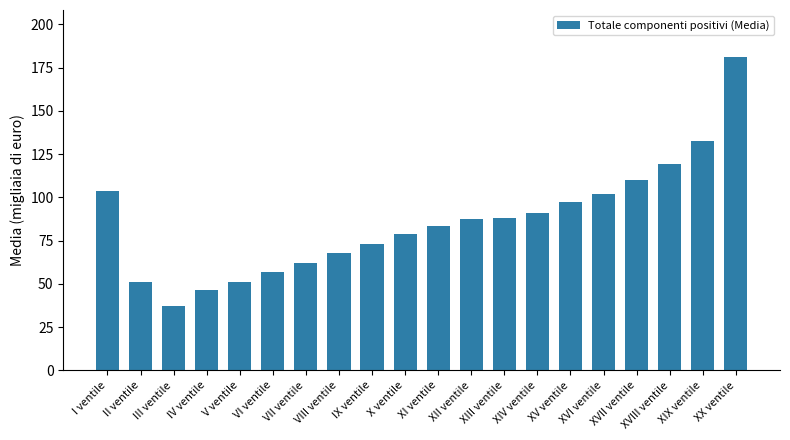

What is the greatest value displayed?

181.2